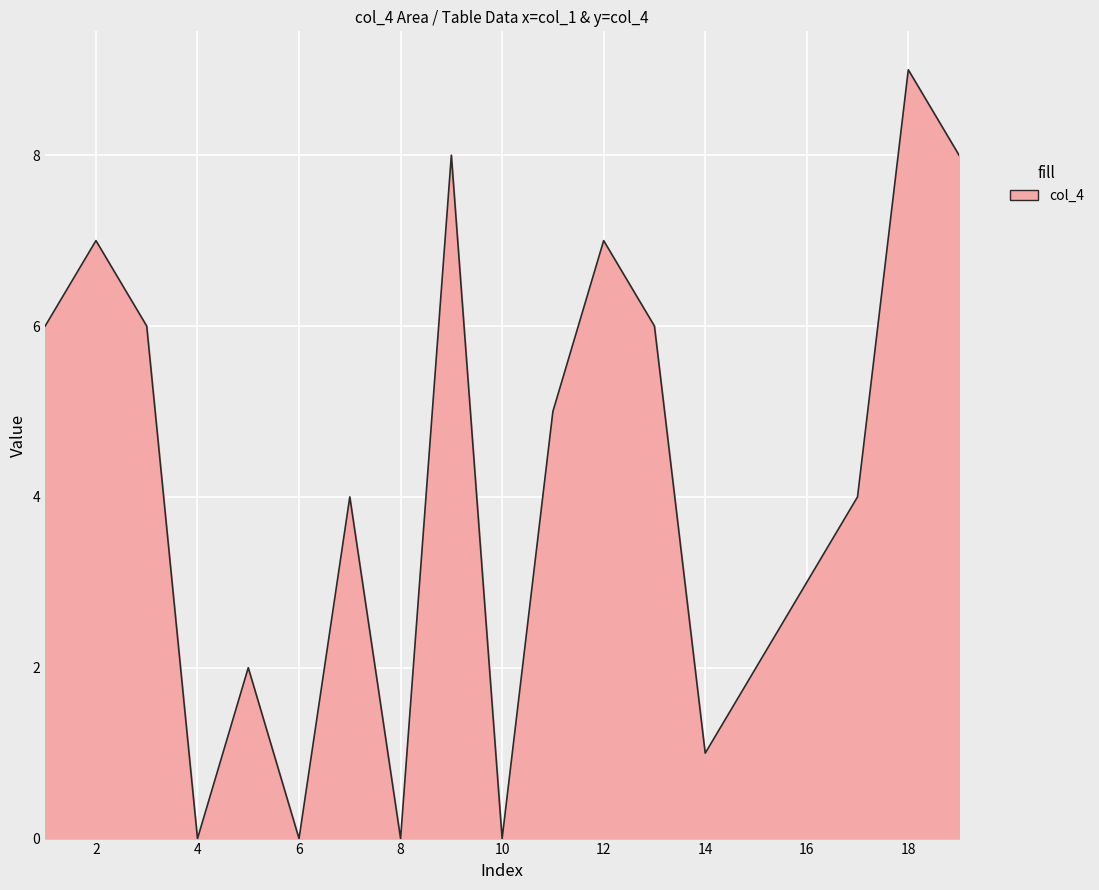

What is the difference between the maximum and minimum values?

9